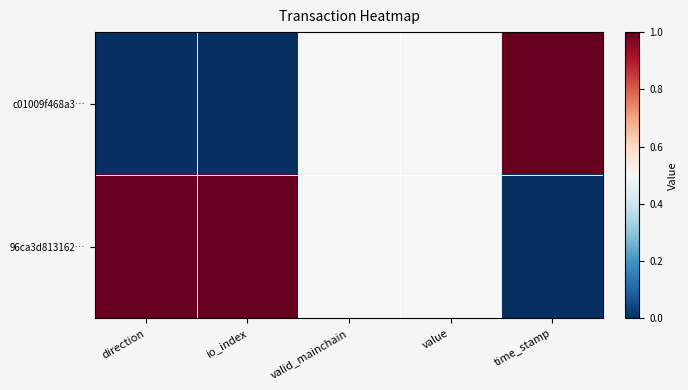

Rank the series at value from highest to lowest value.

c01009f468a3…, 96ca3d813162…